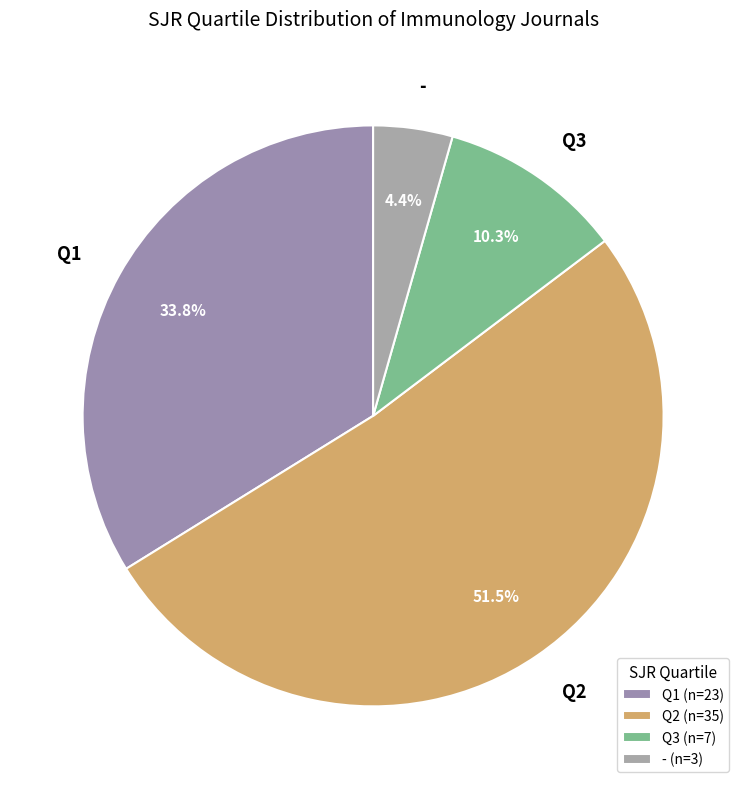

Approximately how many times larger is the value at - compared to Q3?

0.4